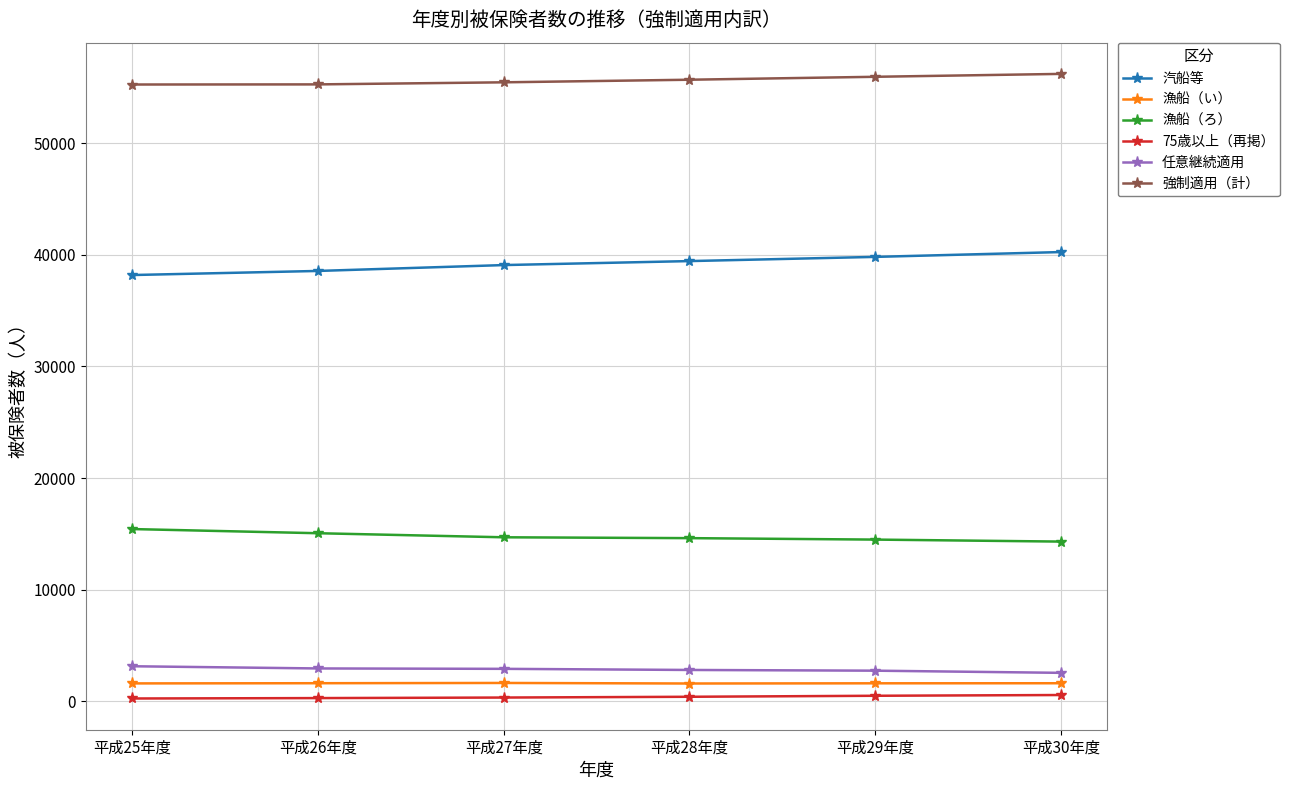

What is the maximum value for 任意継続適用?

3156